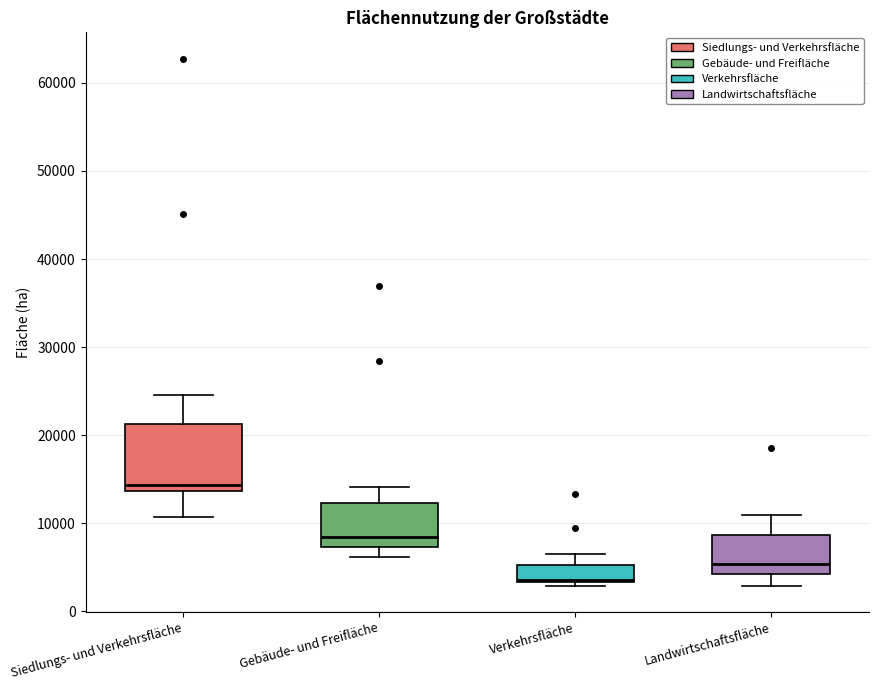

Where is the lower edge of the box for Gebäude- und Freifläche on the y-axis? The values are not printed on the chart, so give them approximately, as read against the axis.

7000